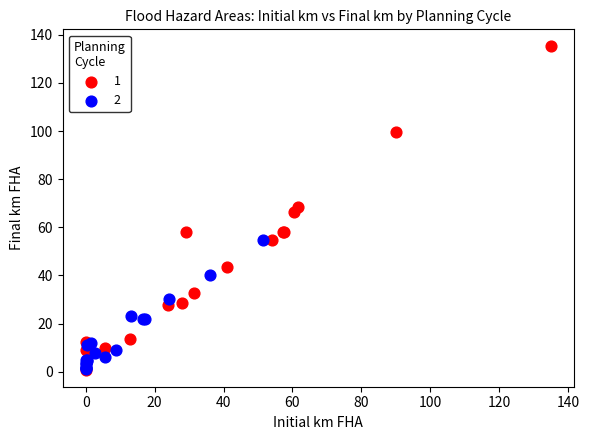

Which series has the largest Y range (max minus min)?

1